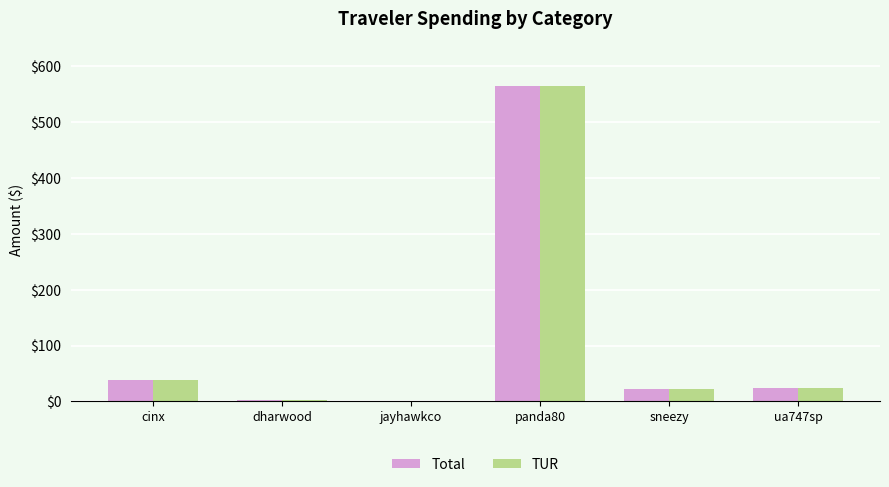

Where is Total nearest to the value 283?

cinx